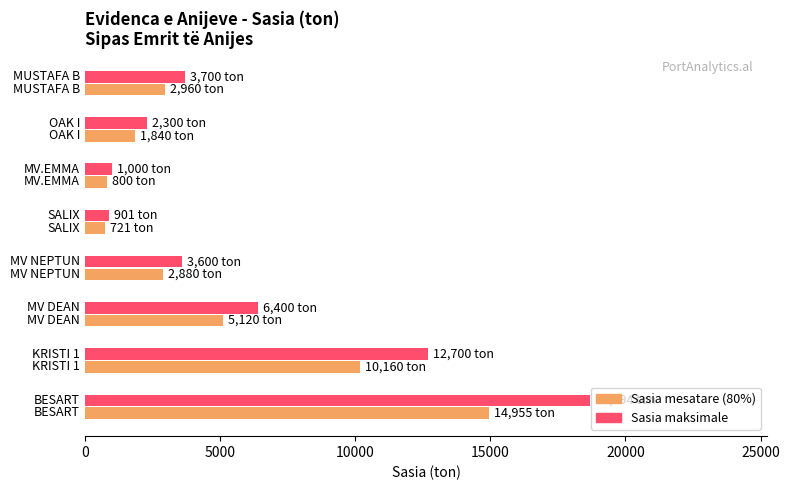

Between BESART and KRISTI 1, which is larger?

BESART